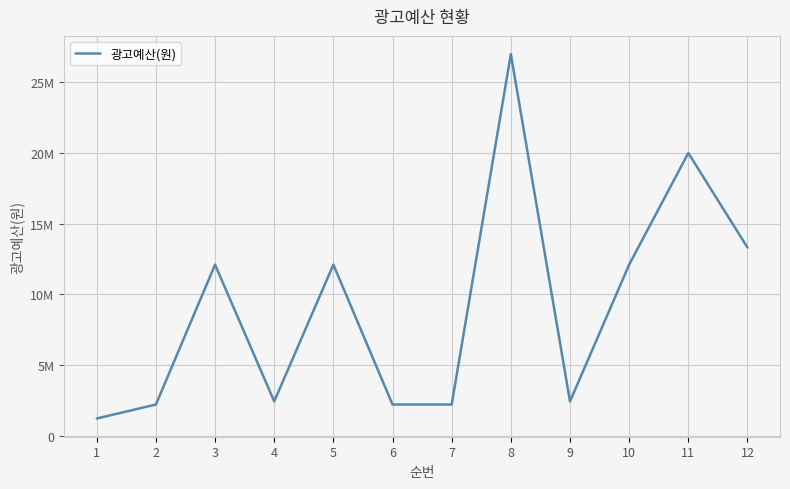

Which category has the lowest value across all series?

1